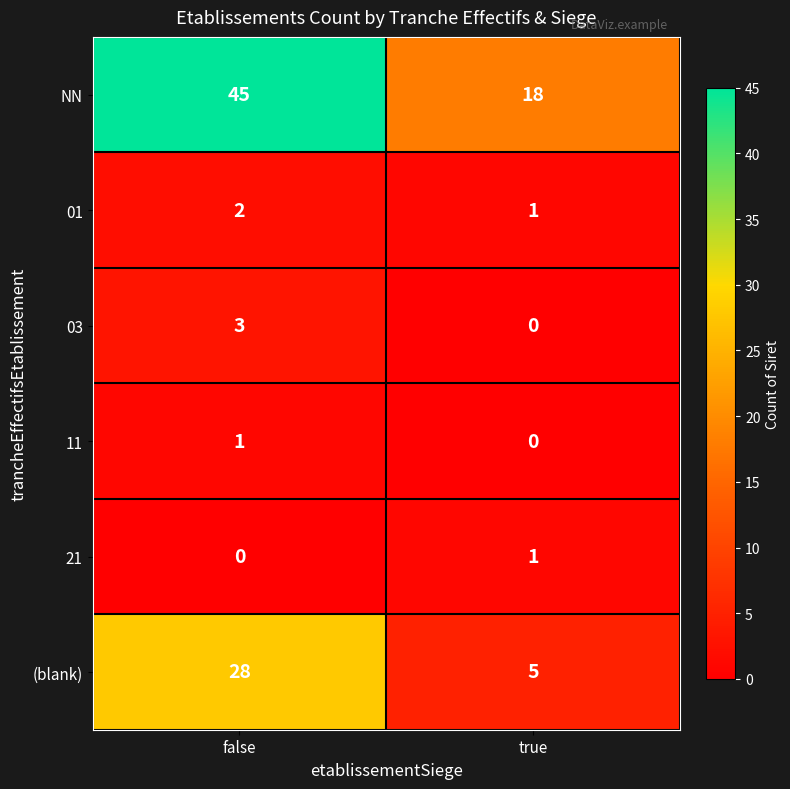

The value of 11 at false is 0. True or false?

False